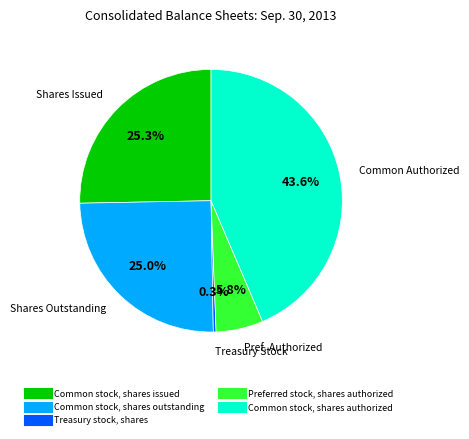

What is the total percentage of Treasury stock, shares and Preferred stock, shares authorized?

6.1%